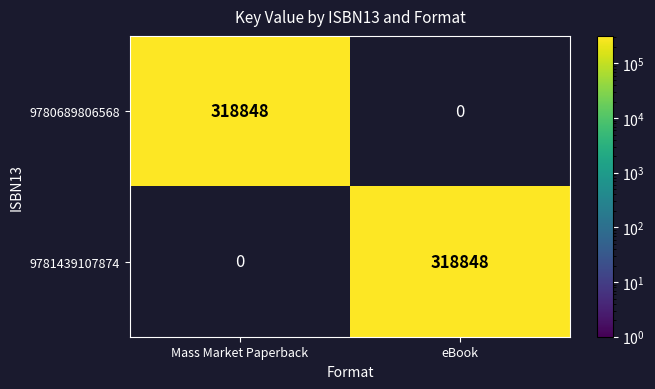

What is the difference between the highest and lowest values at eBook?

318848